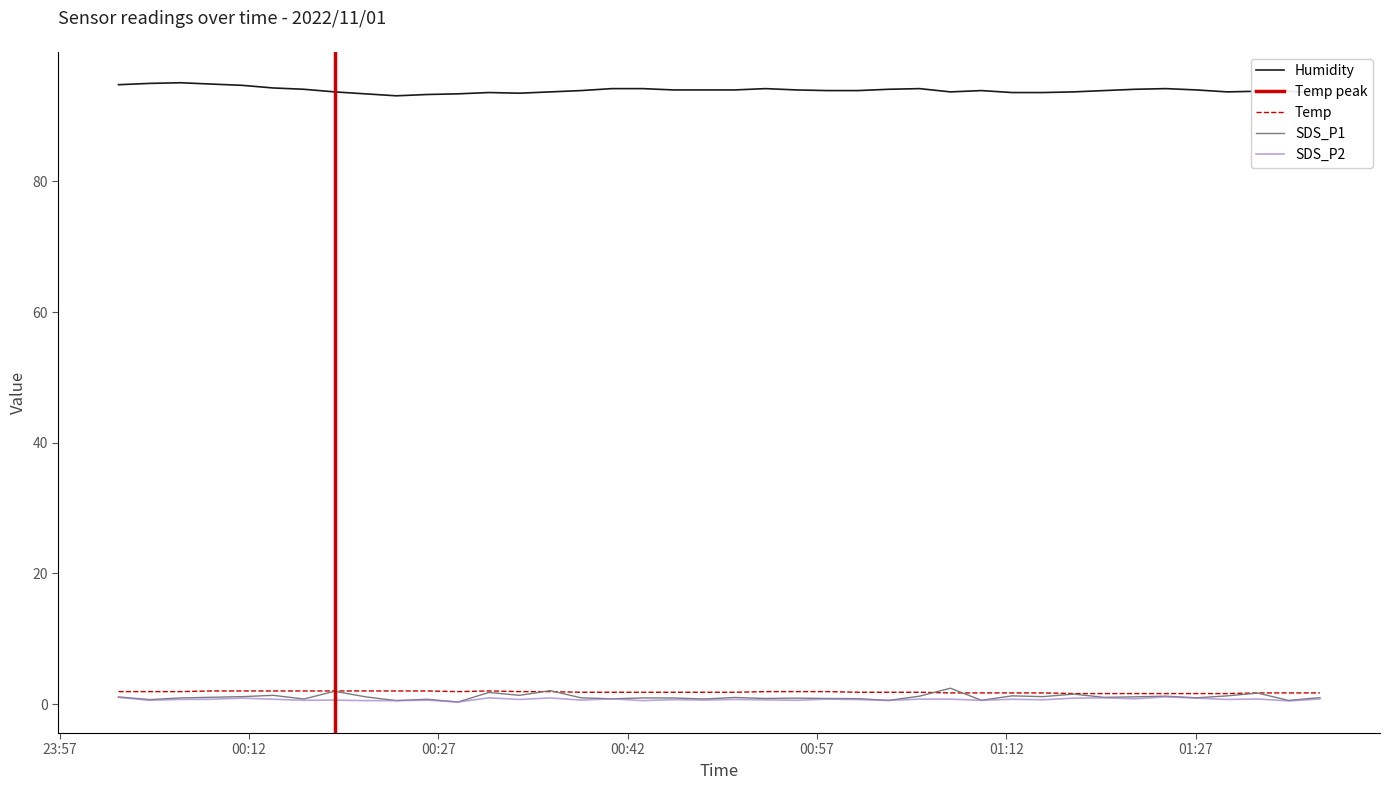

True or false: SDS_P1 has a value of 0.6 at 2022/11/01 01:34:21.

True